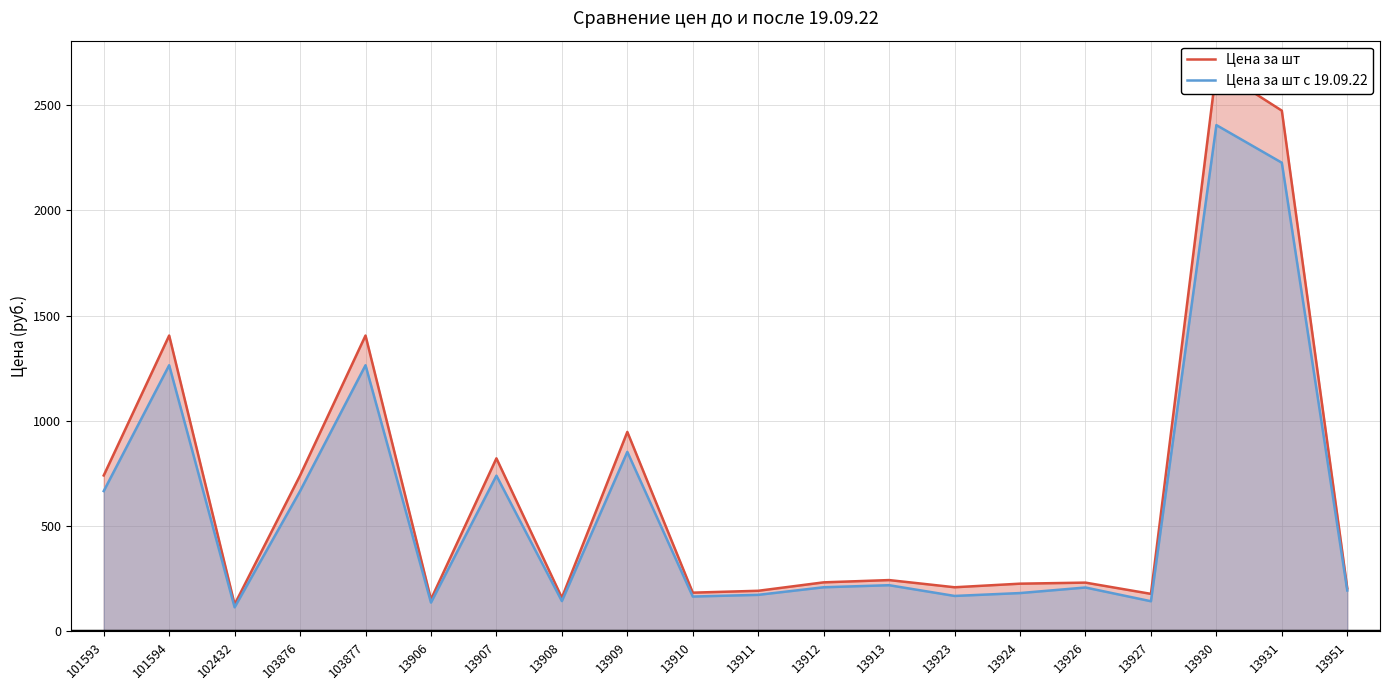

Which category has the highest value across all series?

13930